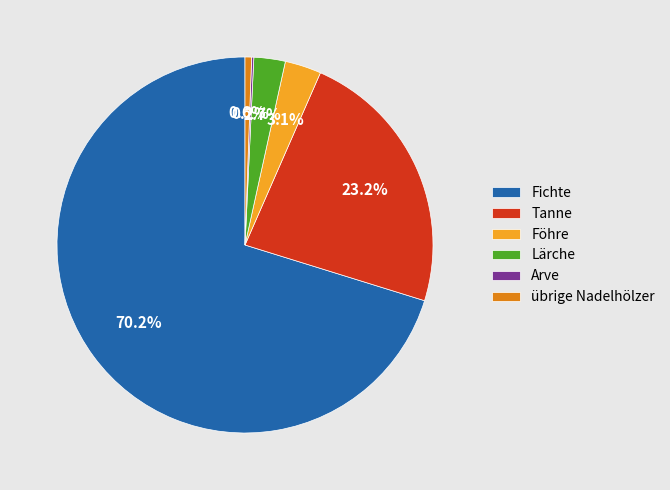

Is the sum of Fichte and Lärche greater than half?

Yes